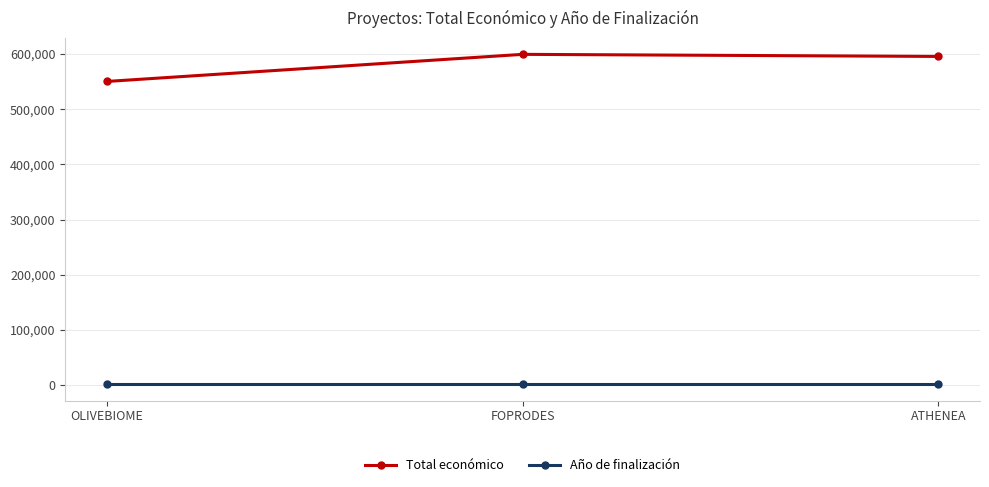

What is the label of the 2nd point from the left?

FOPRODES